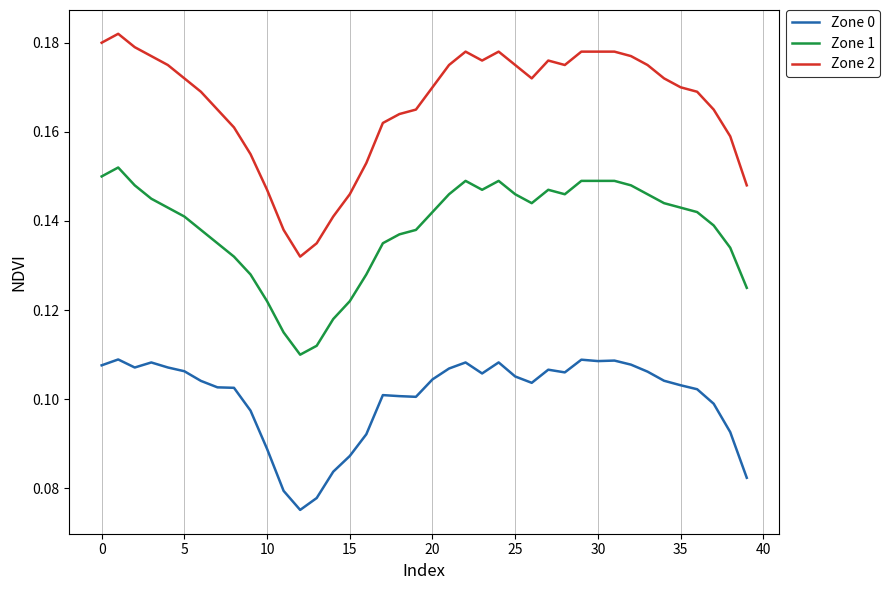

Which series has the largest total across all categories?

Zone 2